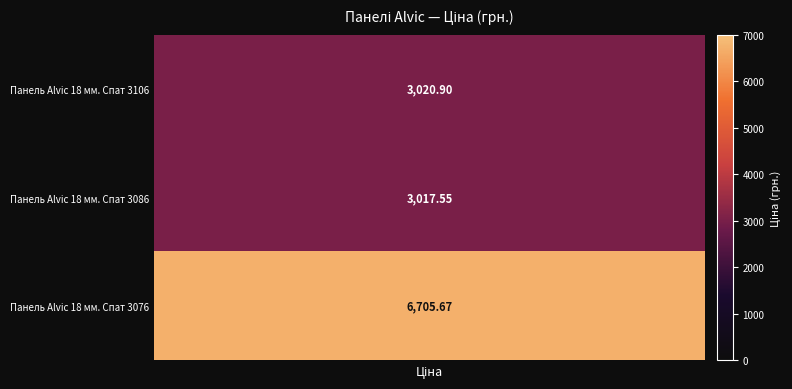

How many data points are less than 3020?

1